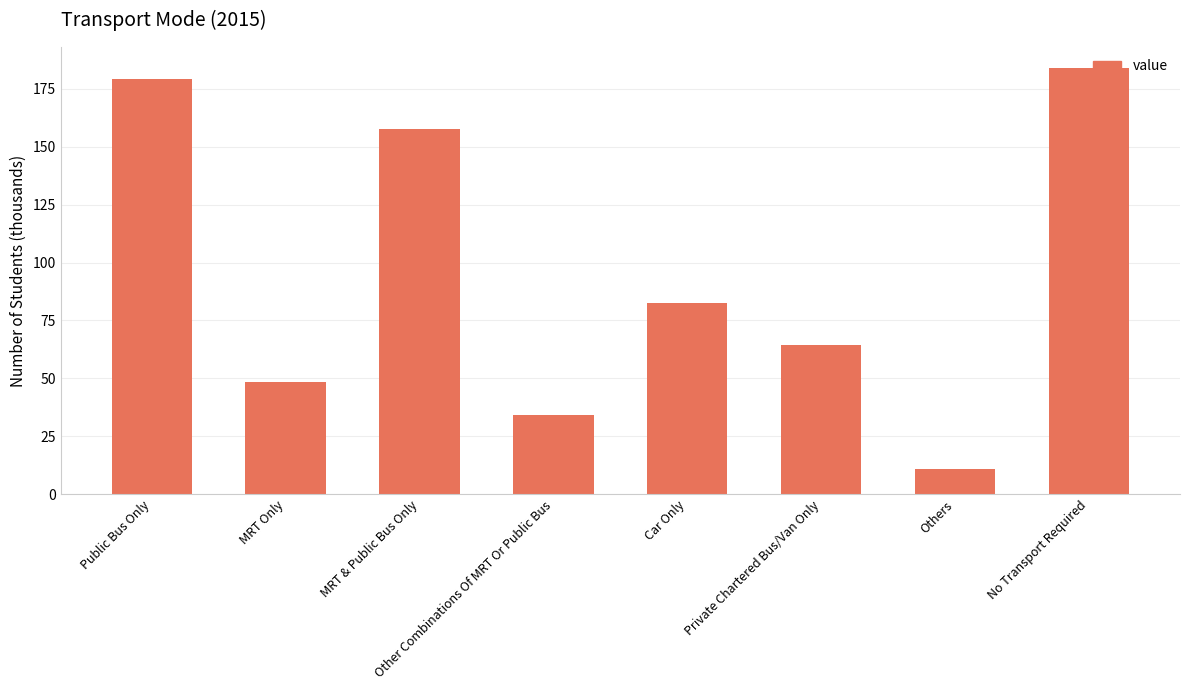

What is the difference between the second highest and minimum values?

168.2